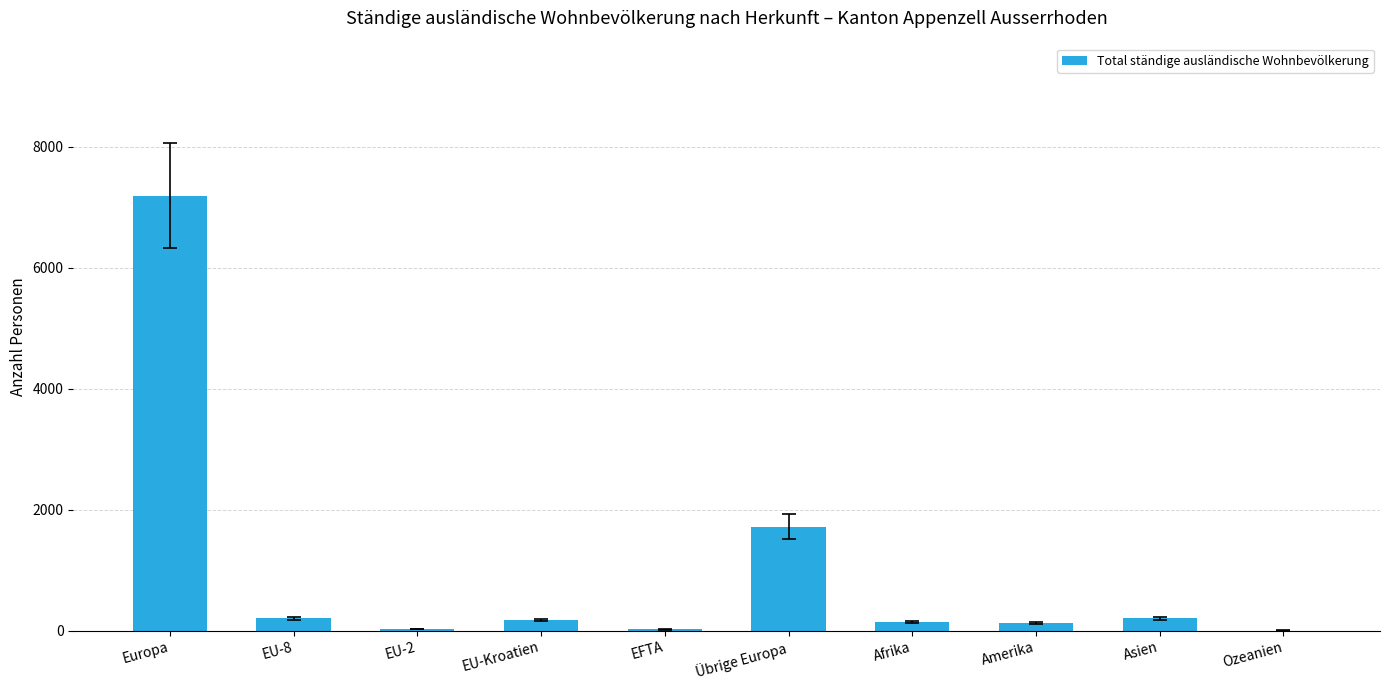

What is the maximum value shown in the chart?

7189